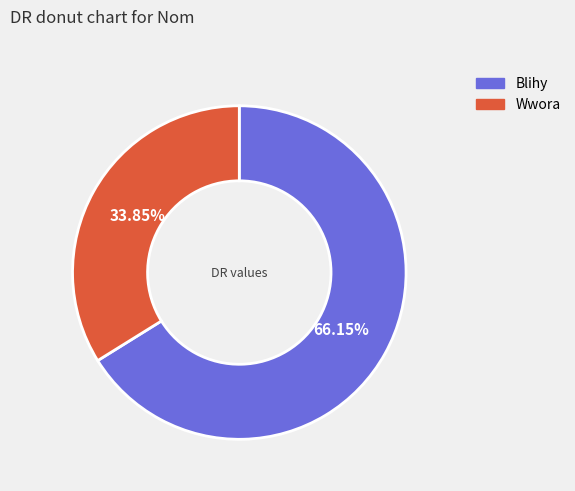

Combined, do Wwora and Blihy account for over 50%?

Yes